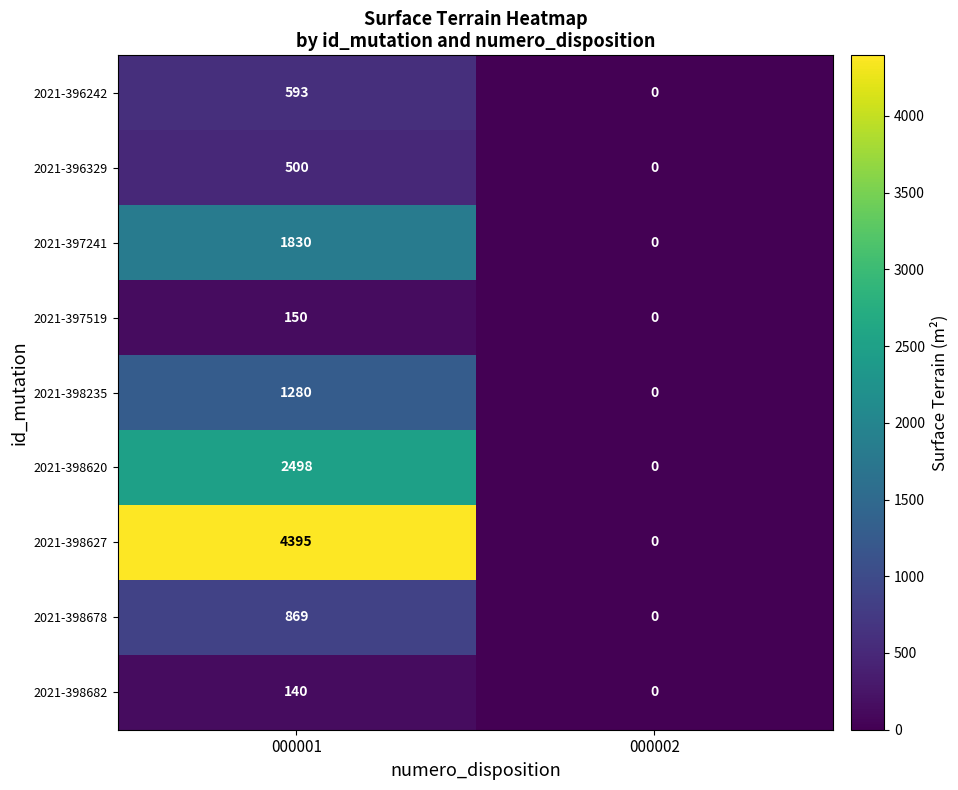

Which series has the largest range (max minus min)?

2021-398627